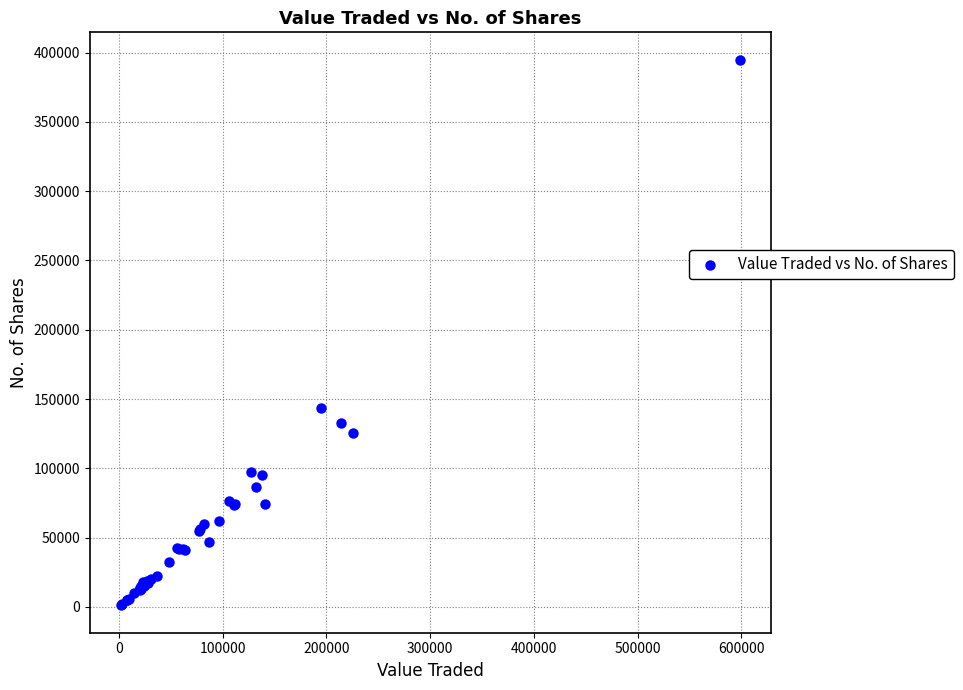

What Y value in the scatter plot is closest to 197985?

143264